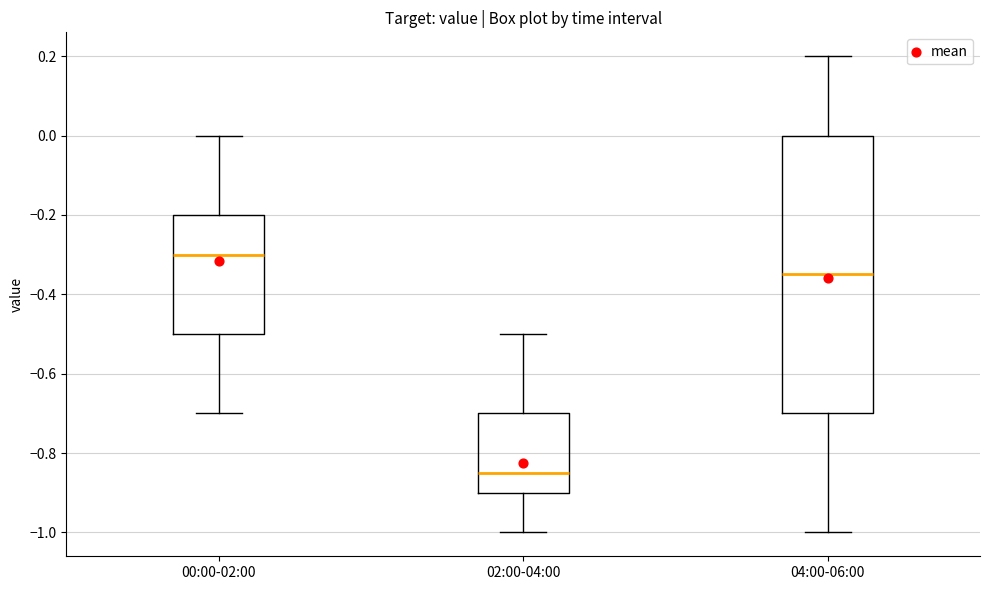

Which box has the lowest median line?

02:00-04:00